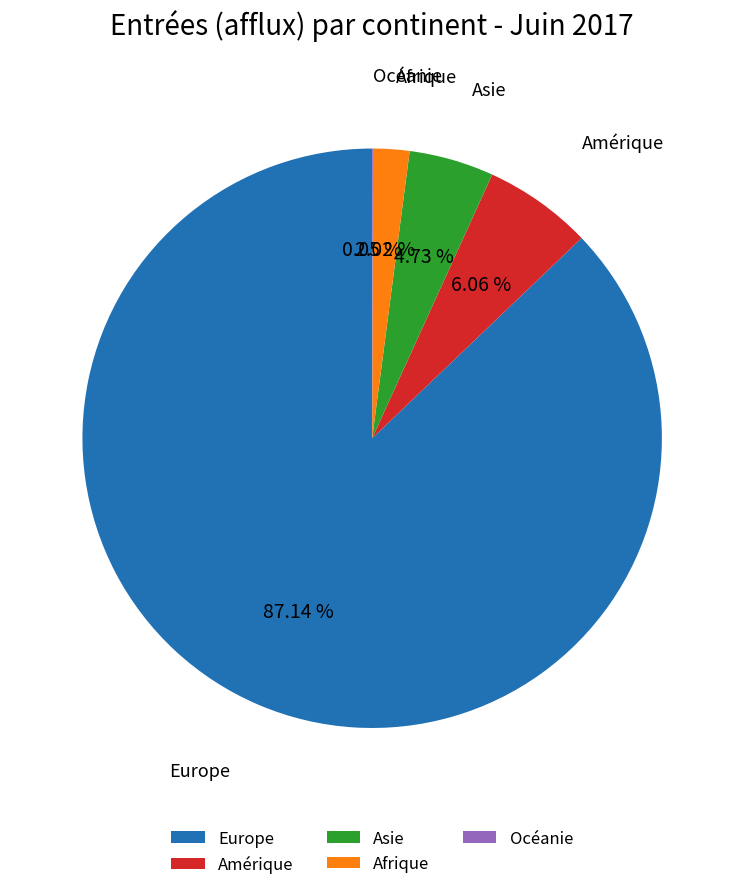

Between Europe and Afrique, which is larger?

Europe